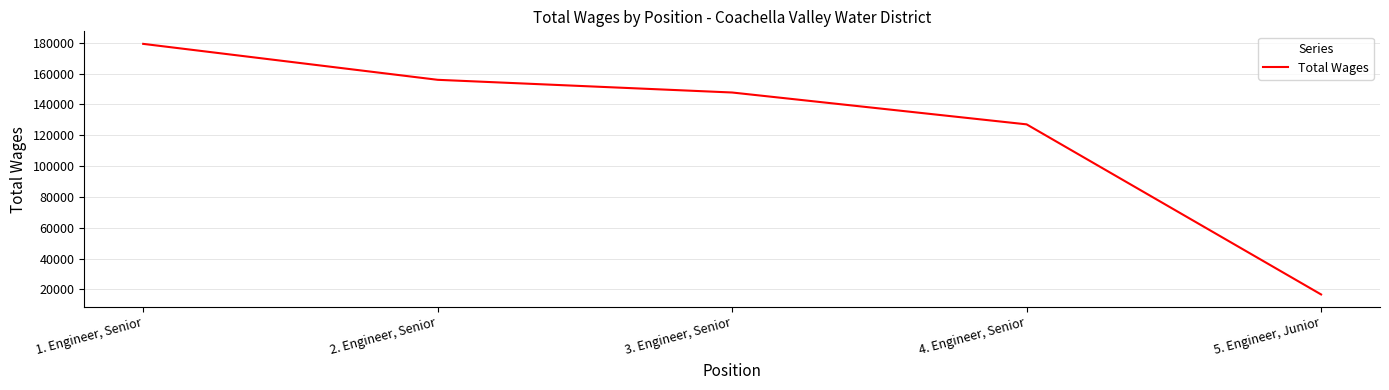

Which category has the highest value across all series?

1. Engineer, Senior